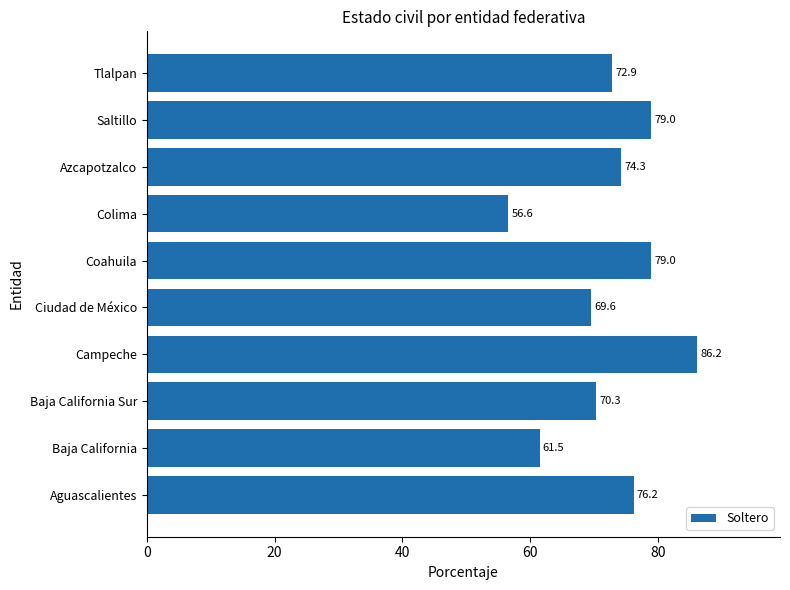

Are the bars grouped side by side (vs. stacked)?

No